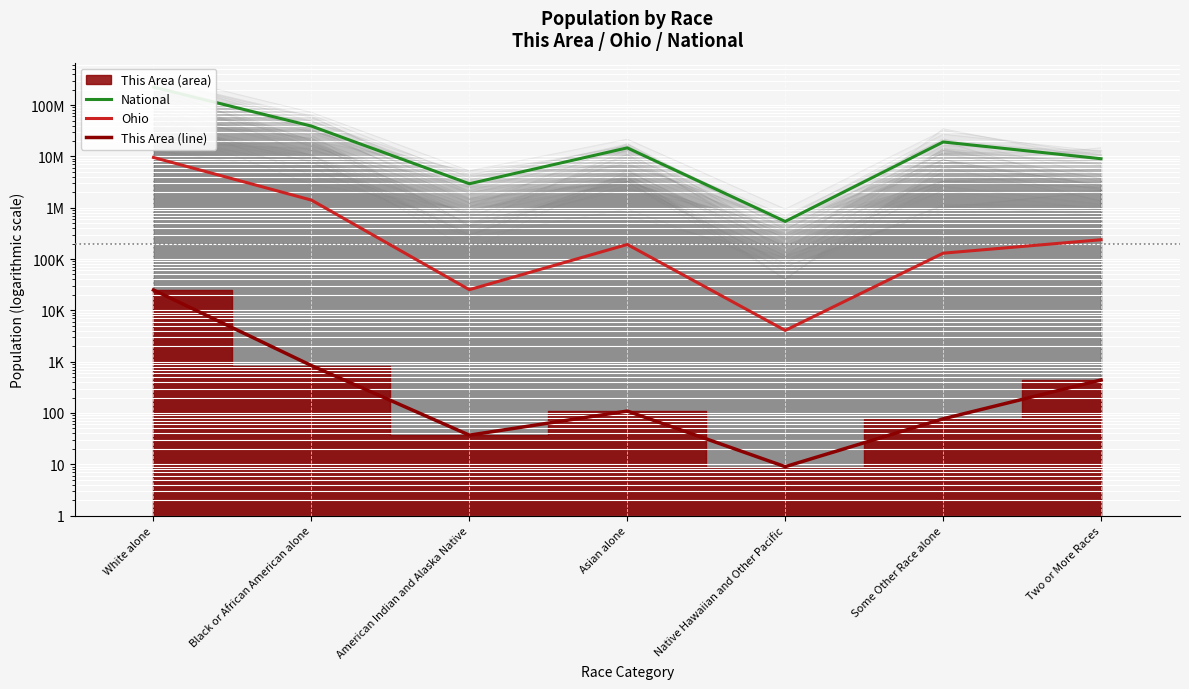

What is the label of the 7th point from the left?

Two or More Races